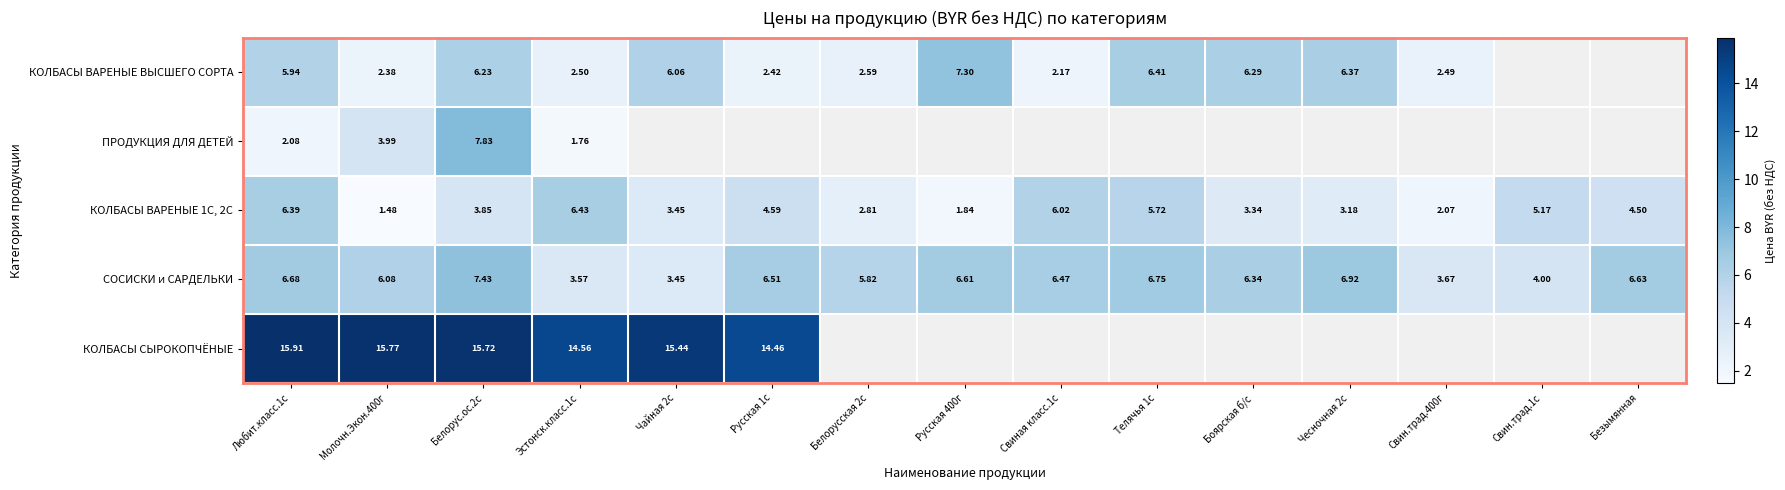

At which label does КОЛБАСЫ ВАРЕНЫЕ 1С, 2С first exceed 3?

Любит.класс.1с